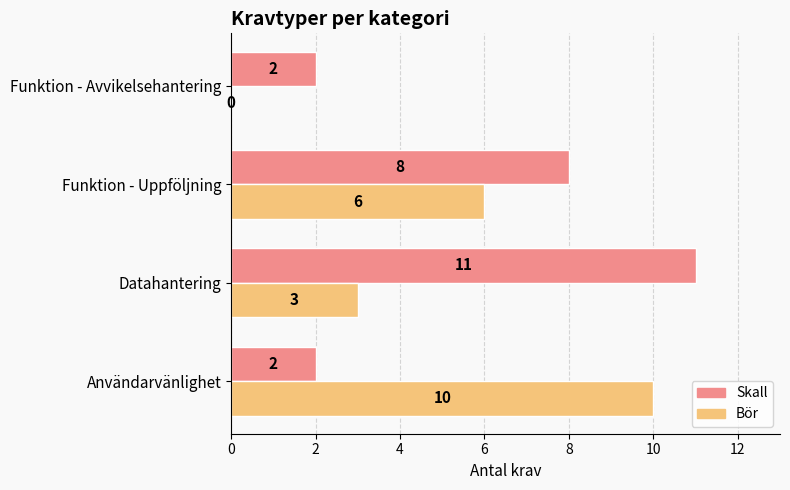

Where is Bör nearest to the value 5?

Funktion - Uppföljning